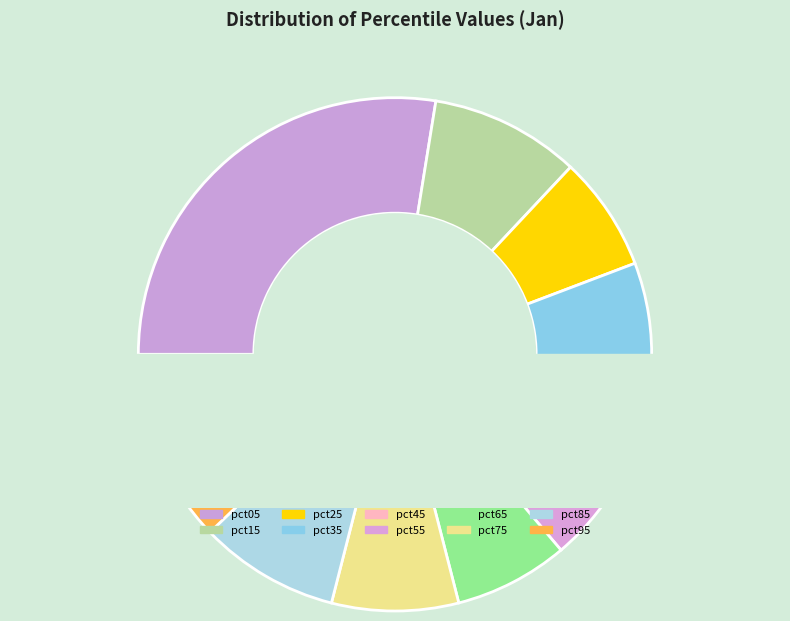

The pct05 slice represents 17% of the pie. True or false?

False